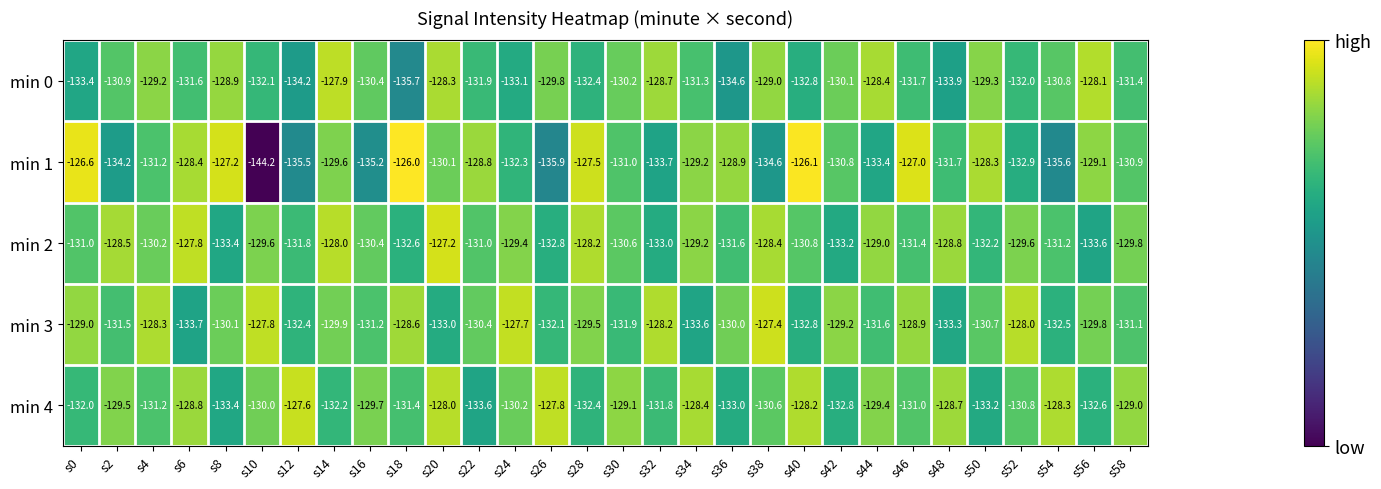

Which series has the largest total across all categories?

min 3